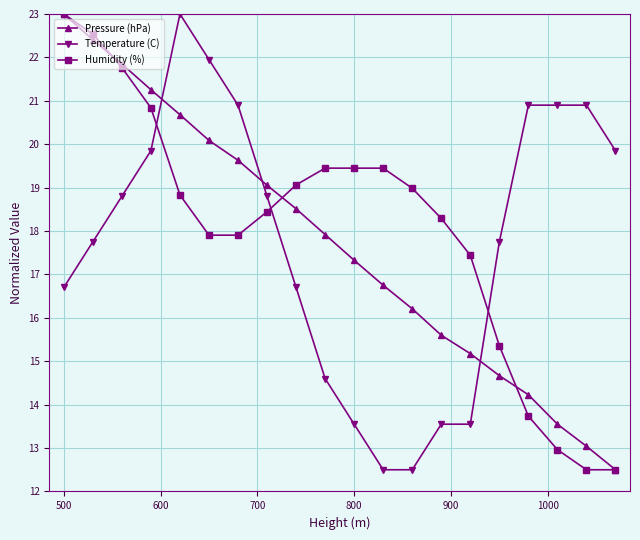

At how many categories does at least one series exceed 12?

20